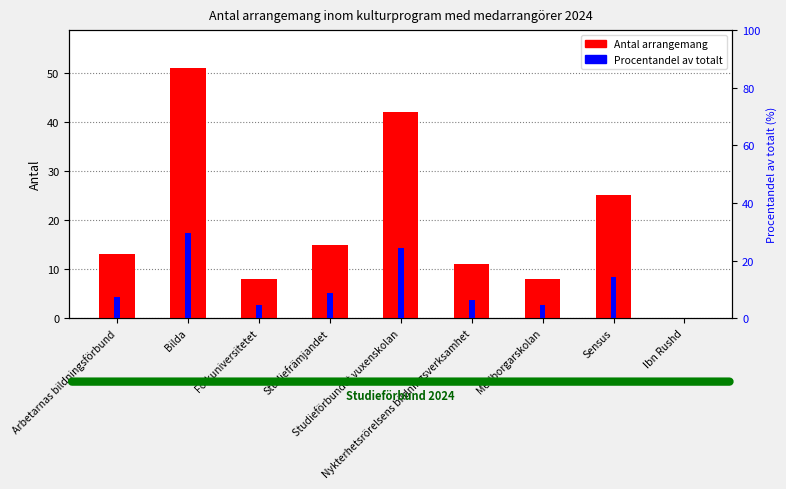

What is the value of the Antal arrangemang bar at the 4th from the left?

15.0